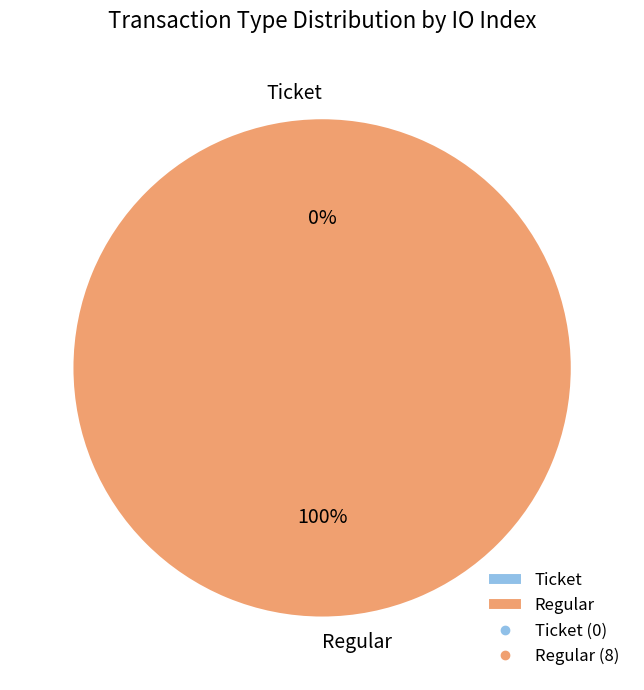

Rank the categories by value from highest to lowest.

Regular, Ticket